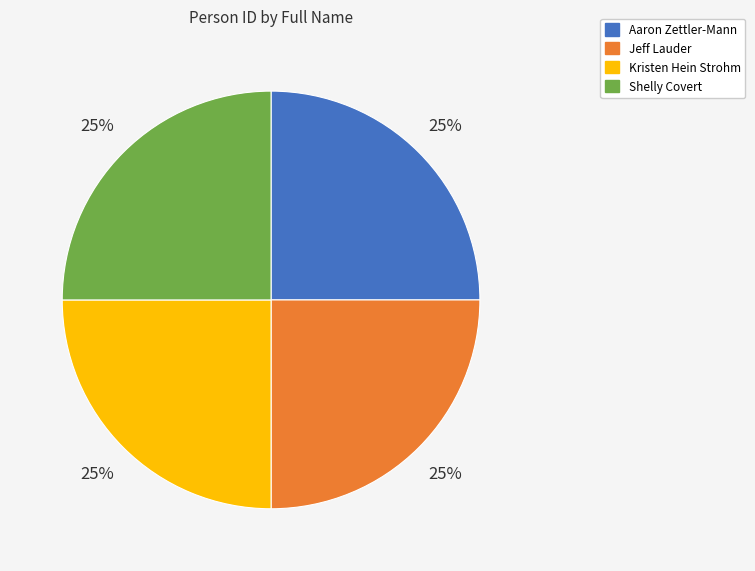

Does Aaron Zettler-Mann account for over 50% of the chart?

No